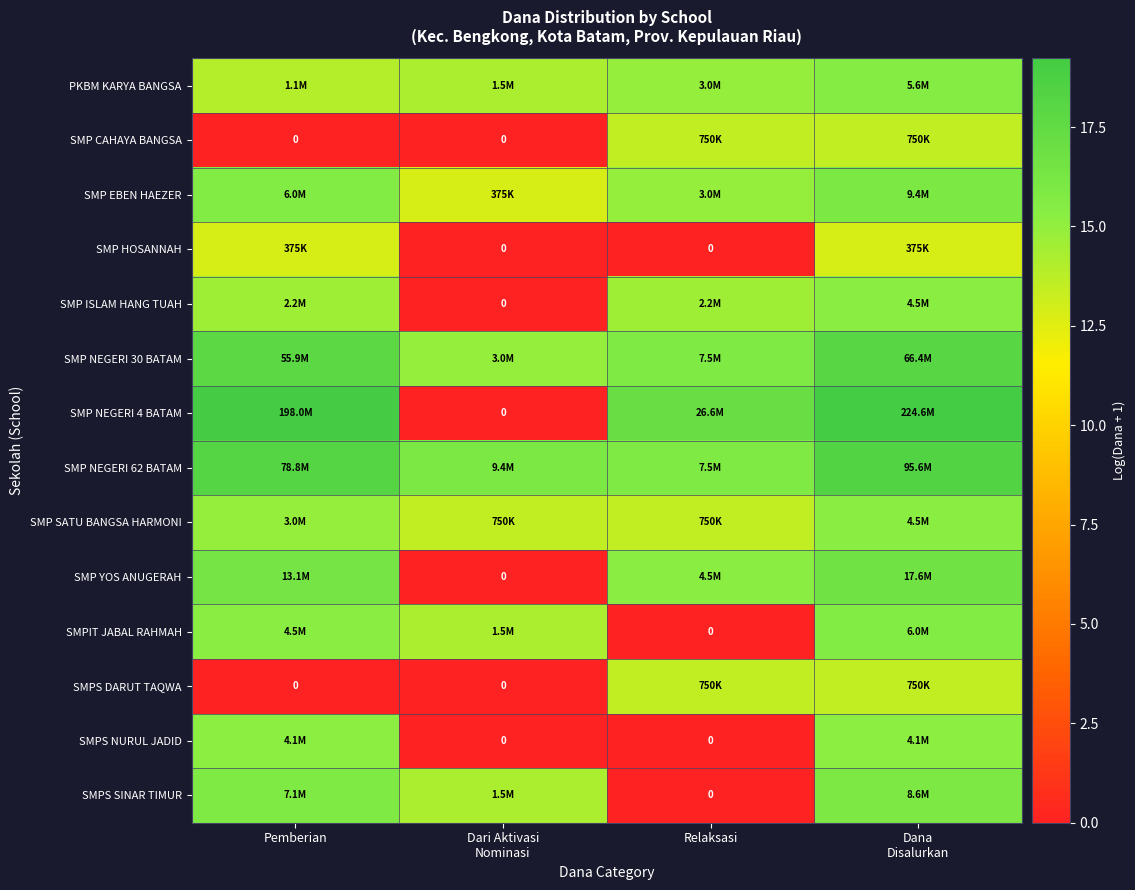

What is the spread (max minus min) of values at Dari Aktivasi
Nominasi?

16.1